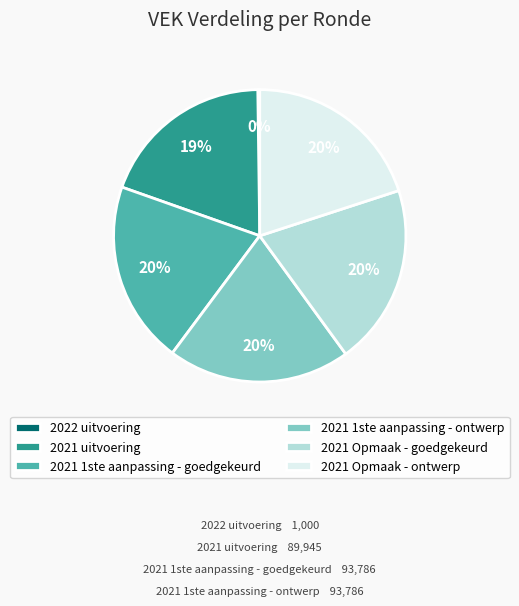

To the nearest percent, what is the average slice percentage?

17%